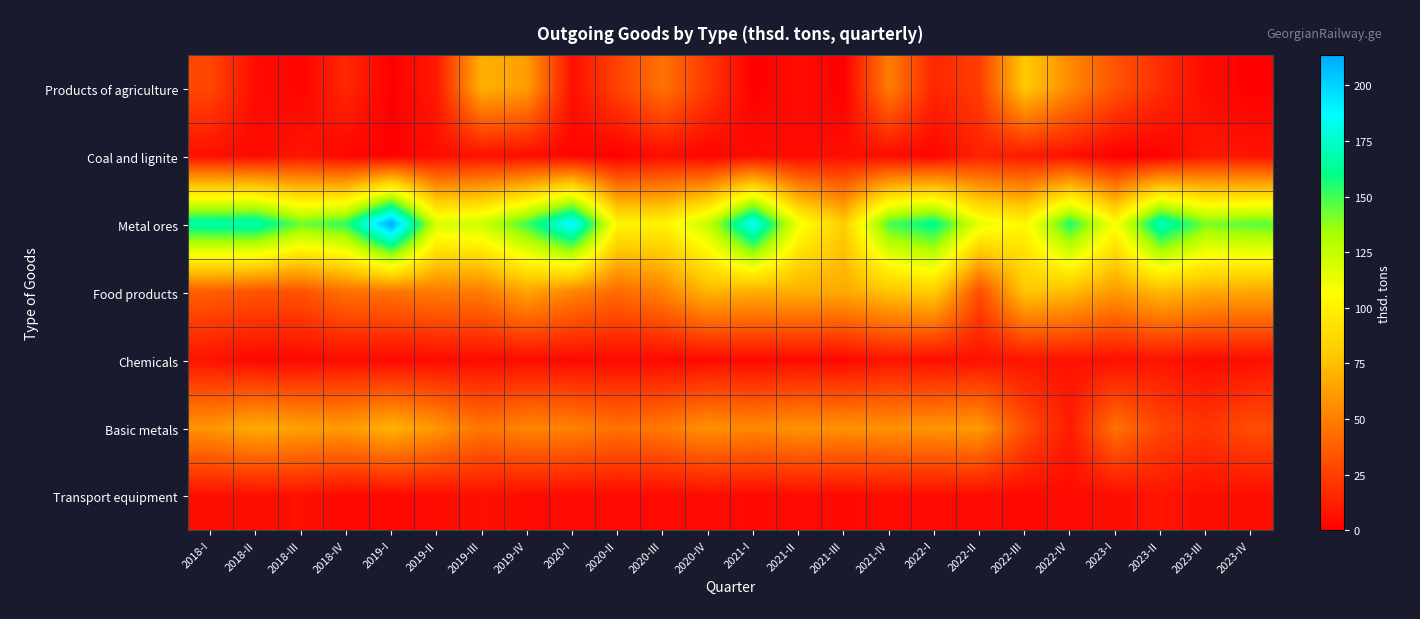

Reading left to right, transcribe all the data shown in this chart.

Products of agriculture: 2018-I=27.8	2018-II=5.0	2018-III=2.0	2018-IV=15.5	2019-I=0.2	2019-II=10.4	2019-III=69.5	2019-IV=61.6	2020-I=6.9	2020-II=26.4	2020-III=45.3	2020-IV=22.5	2021-I=0.0	2021-II=5.2	2021-III=0.0	2021-IV=49.7	2022-I=15.2	2022-II=24.8	2022-III=79.8	2022-IV=54.4	2023-I=33.0	2023-II=18.1	2023-III=4.5	2023-IV=0.2
Coal and lignite: 2018-I=6.6	2018-II=4.3	2018-III=9.1	2018-IV=2.6	2019-I=0.7	2019-II=5.4	2019-III=6.6	2019-IV=5.3	2020-I=2.2	2020-II=0.2	2020-III=5.9	2020-IV=2.0	2021-I=4.9	2021-II=4.4	2021-III=6.2	2021-IV=4.8	2022-I=2.5	2022-II=13.5	2022-III=10.5	2022-IV=6.7	2023-I=0.2	2023-II=0.3	2023-III=9.7	2023-IV=8.2
Metal ores: 2018-I=167.9	2018-II=170.3	2018-III=143.5	2018-IV=153.2	2019-I=213.5	2019-II=118.5	2019-III=123.3	2019-IV=150.9	2020-I=191.4	2020-II=101.9	2020-III=100.2	2020-IV=125.0	2021-I=187.3	2021-II=110.4	2021-III=81.3	2021-IV=149.1	2022-I=163.2	2022-II=114.7	2022-III=102.0	2022-IV=155.9	2023-I=107.0	2023-II=173.4	2023-III=141.8	2023-IV=146.4
Food products: 2018-I=37.0	2018-II=33.1	2018-III=32.5	2018-IV=43.9	2019-I=45.4	2019-II=48.6	2019-III=48.8	2019-IV=64.4	2020-I=52.3	2020-II=42.0	2020-III=51.7	2020-IV=71.0	2021-I=68.2	2021-II=68.4	2021-III=66.7	2021-IV=76.9	2022-I=81.7	2022-II=30.4	2022-III=78.4	2022-IV=73.8	2023-I=60.2	2023-II=72.7	2023-III=66.9	2023-IV=65.6
Chemicals: 2018-I=8.0	2018-II=3.3	2018-III=3.6	2018-IV=5.2	2019-I=3.9	2019-II=4.7	2019-III=4.5	2019-IV=5.2	2020-I=3.9	2020-II=4.6	2020-III=3.8	2020-IV=4.3	2021-I=4.3	2021-II=4.3	2021-III=3.6	2021-IV=8.0	2022-I=5.5	2022-II=7.3	2022-III=8.3	2022-IV=7.7	2023-I=6.5	2023-II=8.2	2023-III=4.8	2023-IV=5.9
Basic metals: 2018-I=58.4	2018-II=67.7	2018-III=63.4	2018-IV=61.0	2019-I=70.6	2019-II=59.2	2019-III=46.4	2019-IV=53.0	2020-I=51.7	2020-II=44.6	2020-III=48.0	2020-IV=57.2	2021-I=53.3	2021-II=58.0	2021-III=57.1	2021-IV=57.5	2022-I=58.5	2022-II=60.8	2022-III=31.2	2022-IV=11.2	2023-I=44.9	2023-II=27.7	2023-III=20.9	2023-IV=31.1
Transport equipment: 2018-I=6.4	2018-II=5.7	2018-III=6.9	2018-IV=3.3	2019-I=3.8	2019-II=4.8	2019-III=6.7	2019-IV=4.6	2020-I=4.5	2020-II=4.7	2020-III=4.4	2020-IV=4.7	2021-I=4.0	2021-II=4.7	2021-III=4.0	2021-IV=5.1	2022-I=4.7	2022-II=4.6	2022-III=3.9	2022-IV=4.5	2023-I=5.6	2023-II=8.5	2023-III=5.6	2023-IV=5.7